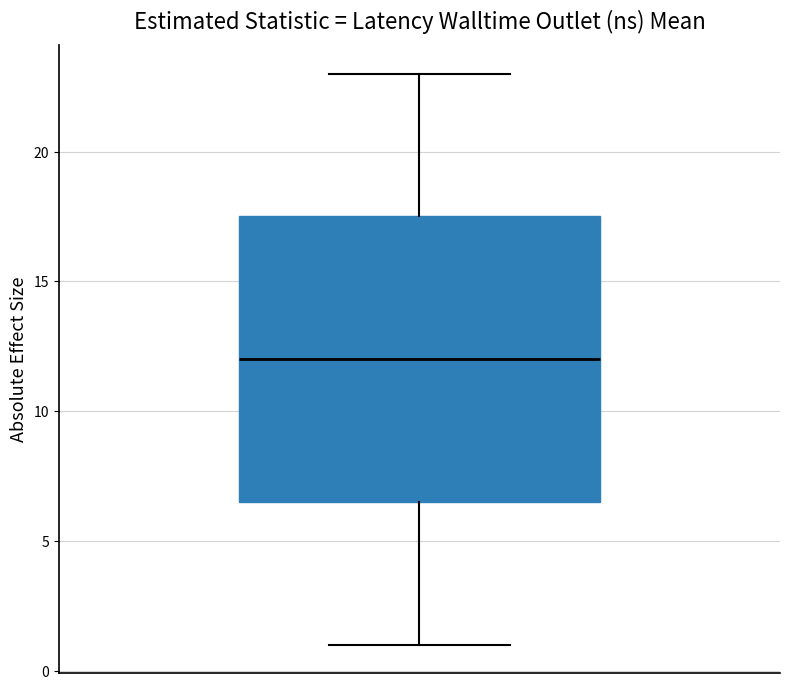

Where is the upper edge of the box on the y-axis? The values are not printed on the chart, so give them approximately, as read against the axis.

17.5